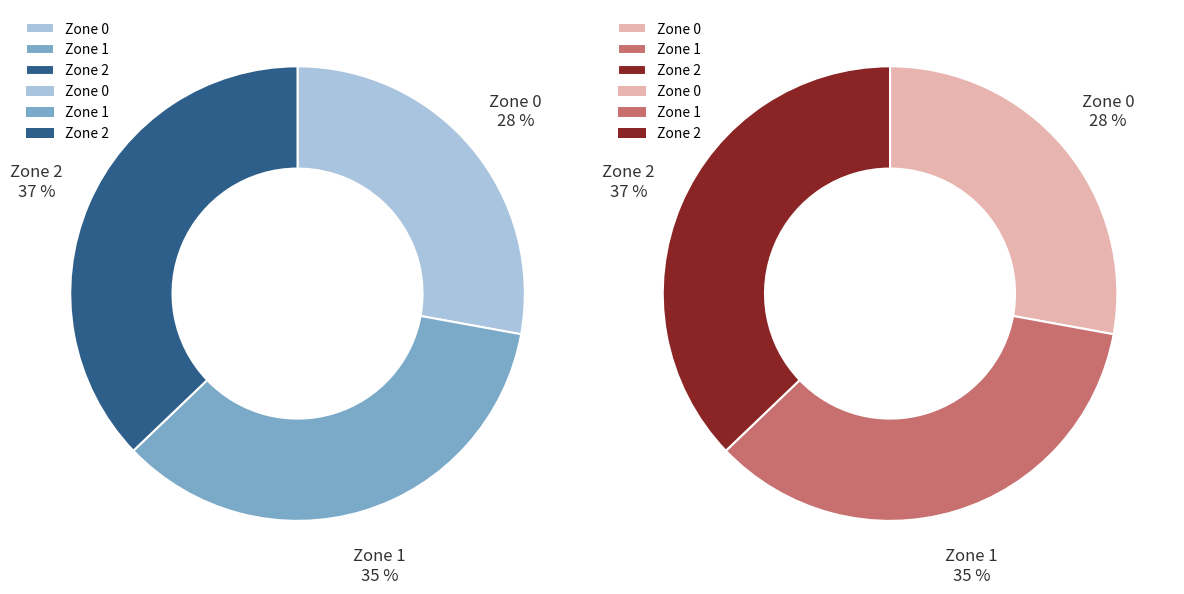

Count the number of slices in the pie.

3